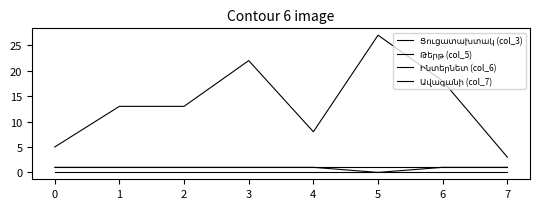

Between 2 and 4, which is larger?

2